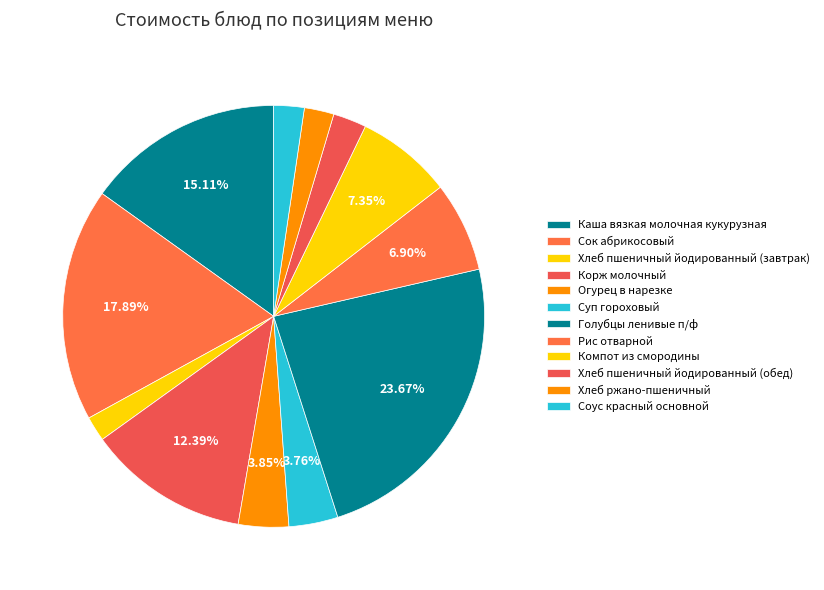

How many slices are in this pie chart?

12